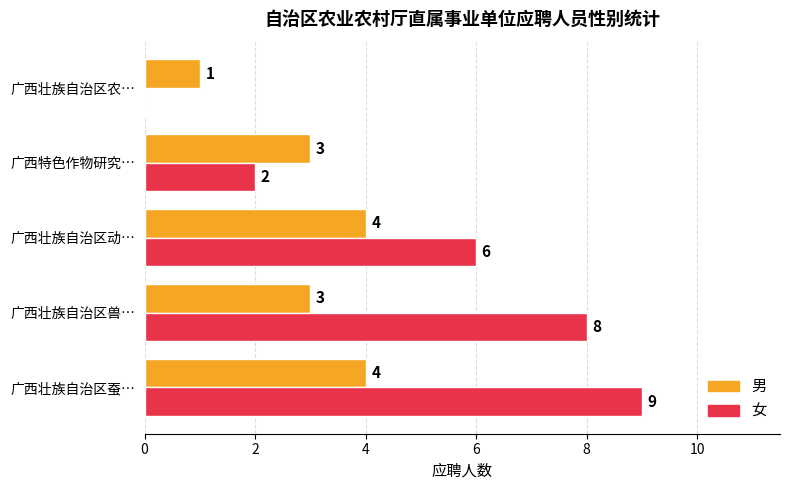

What is the total value across all series at 广西壮族自治区动…?

10